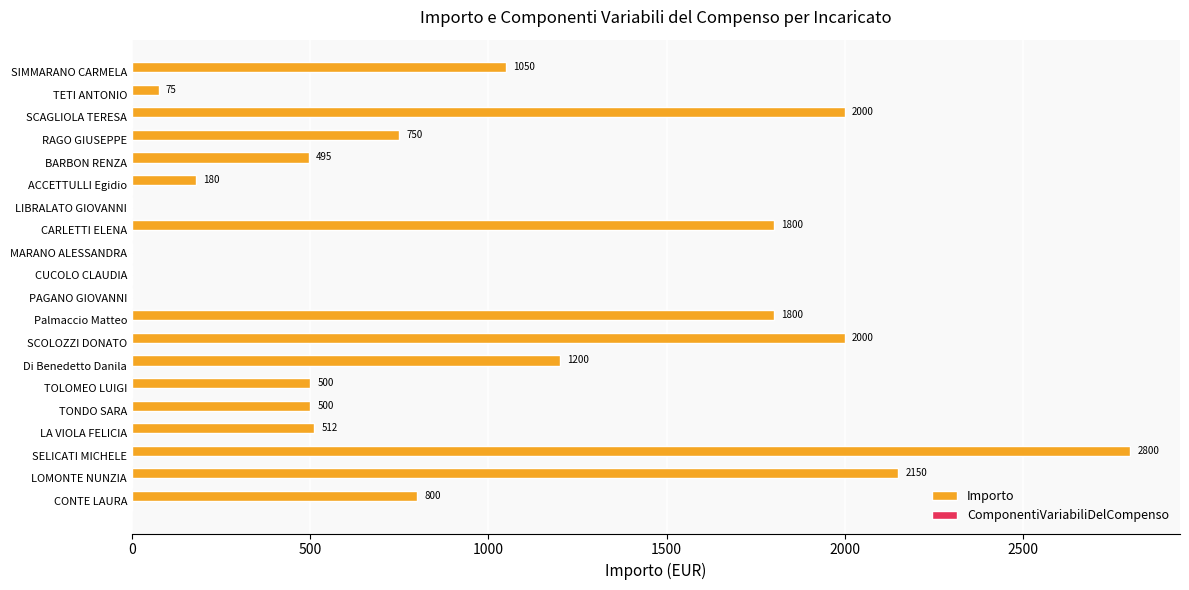

What is the greatest value displayed?

2800.0